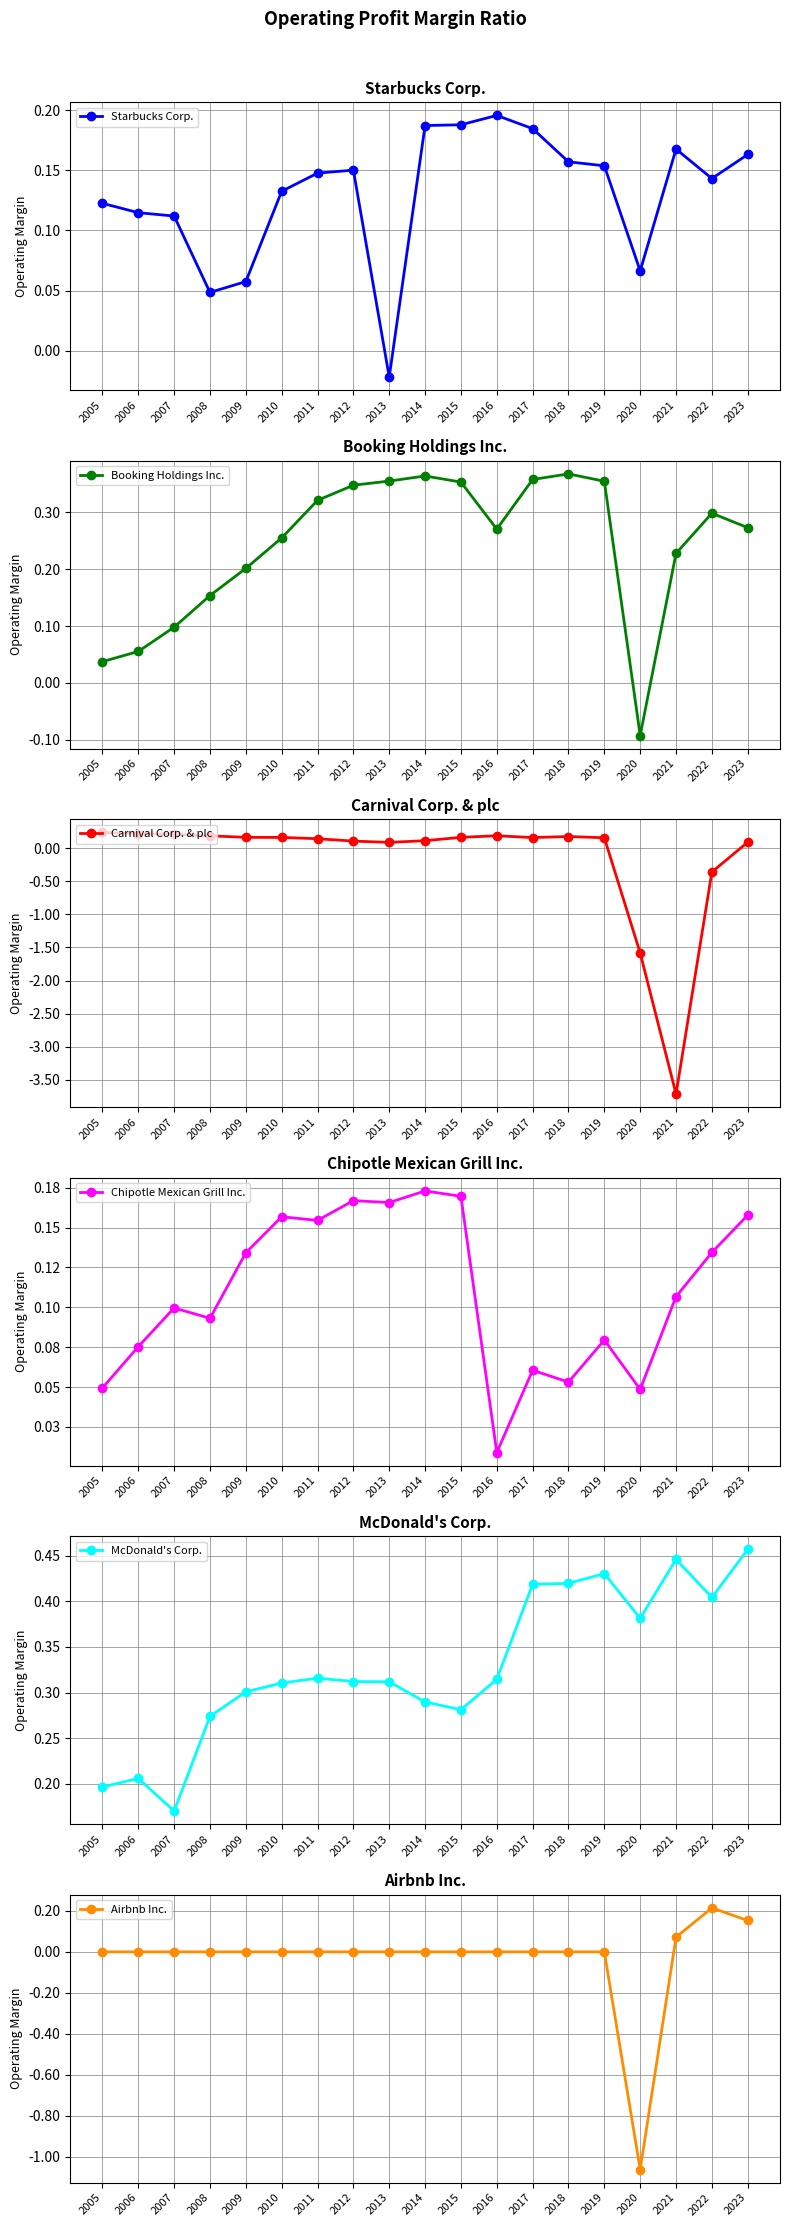

What is the spread (max minus min) of values at 2021?

4.2